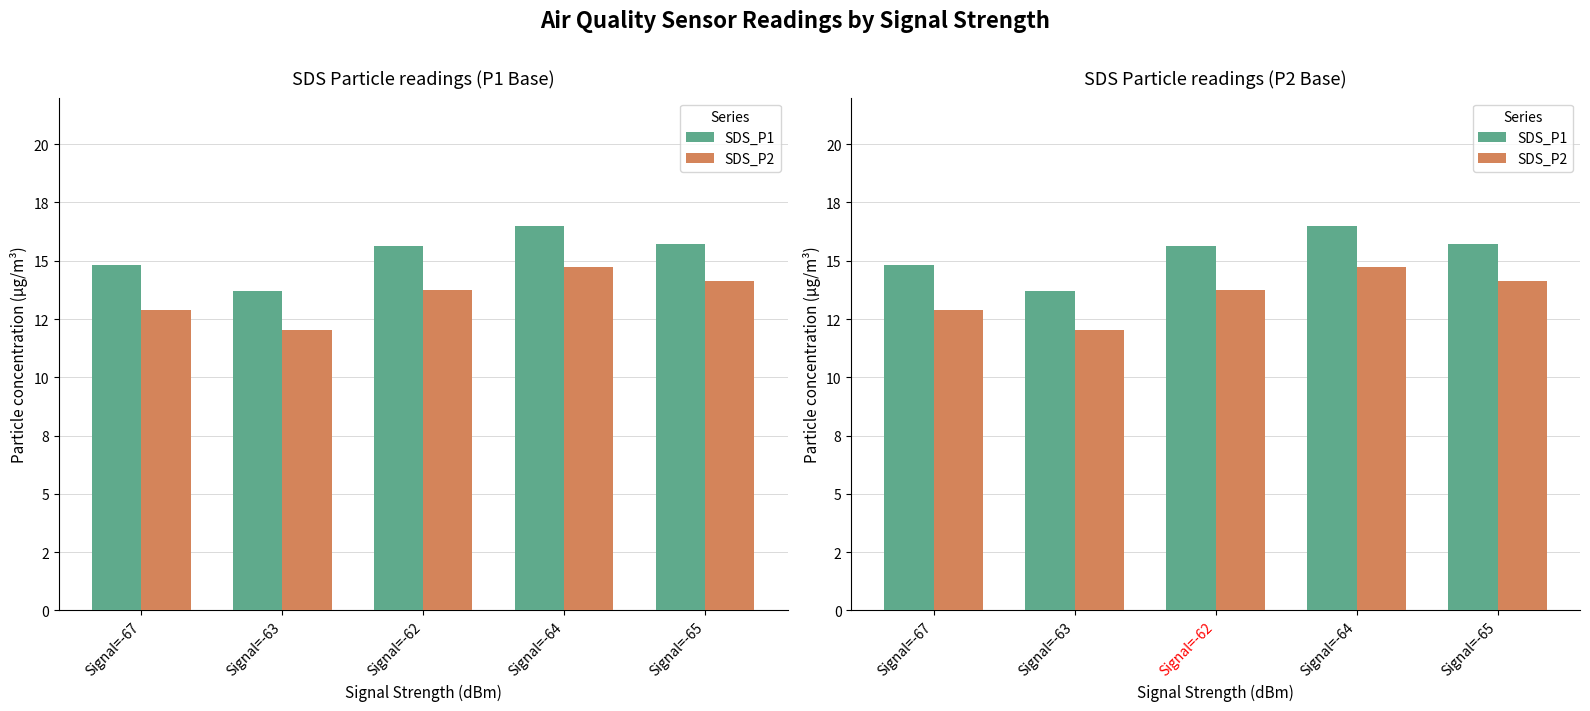

What position from the right is Signal=-67?

5